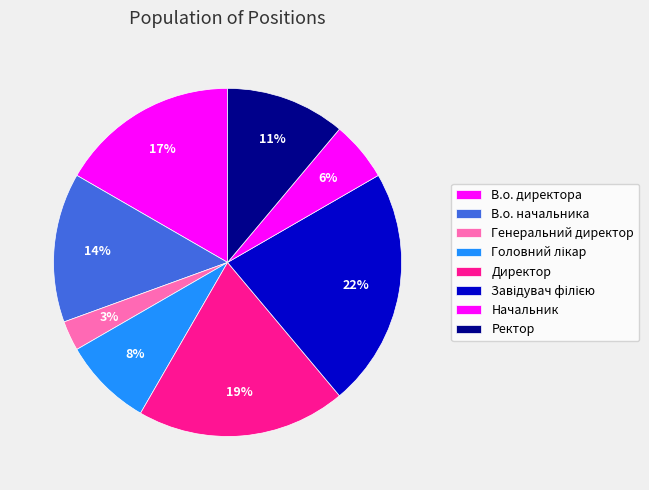

To the nearest percent, what is the combined percentage of Ректор and Начальник?

17%